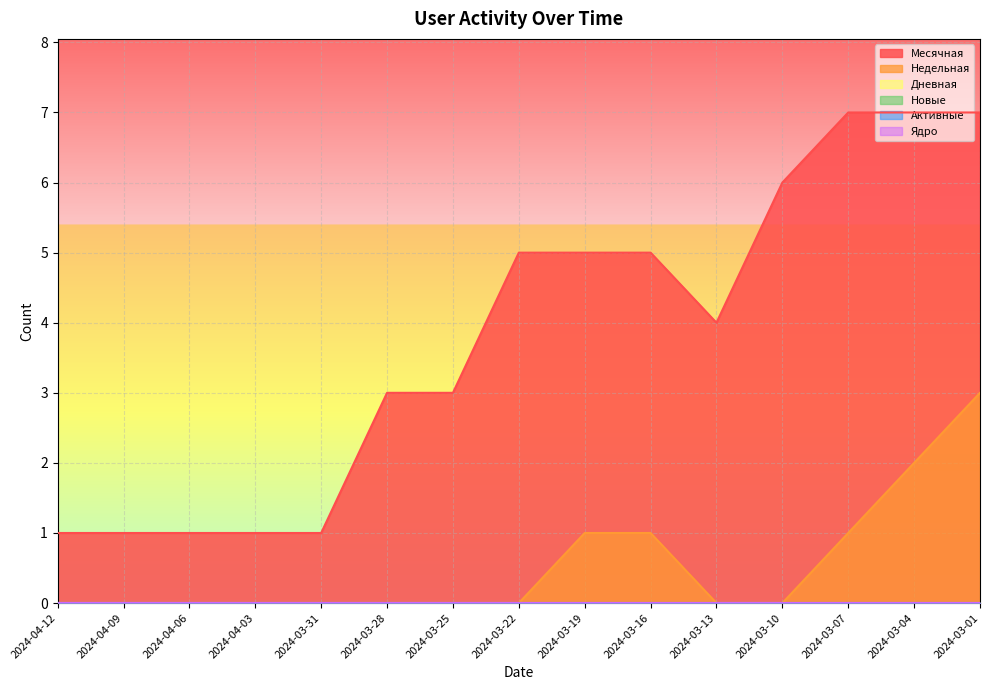

True or false: Новые and Дневная intersect in this chart.

False